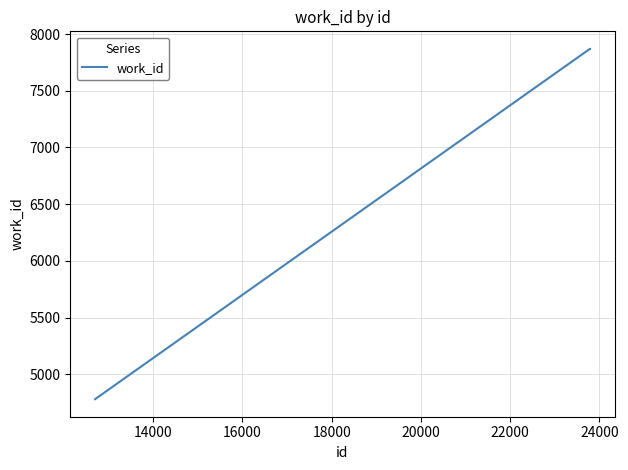

Reading left to right, what are all the values shown in this chart?

4780	7870	7870